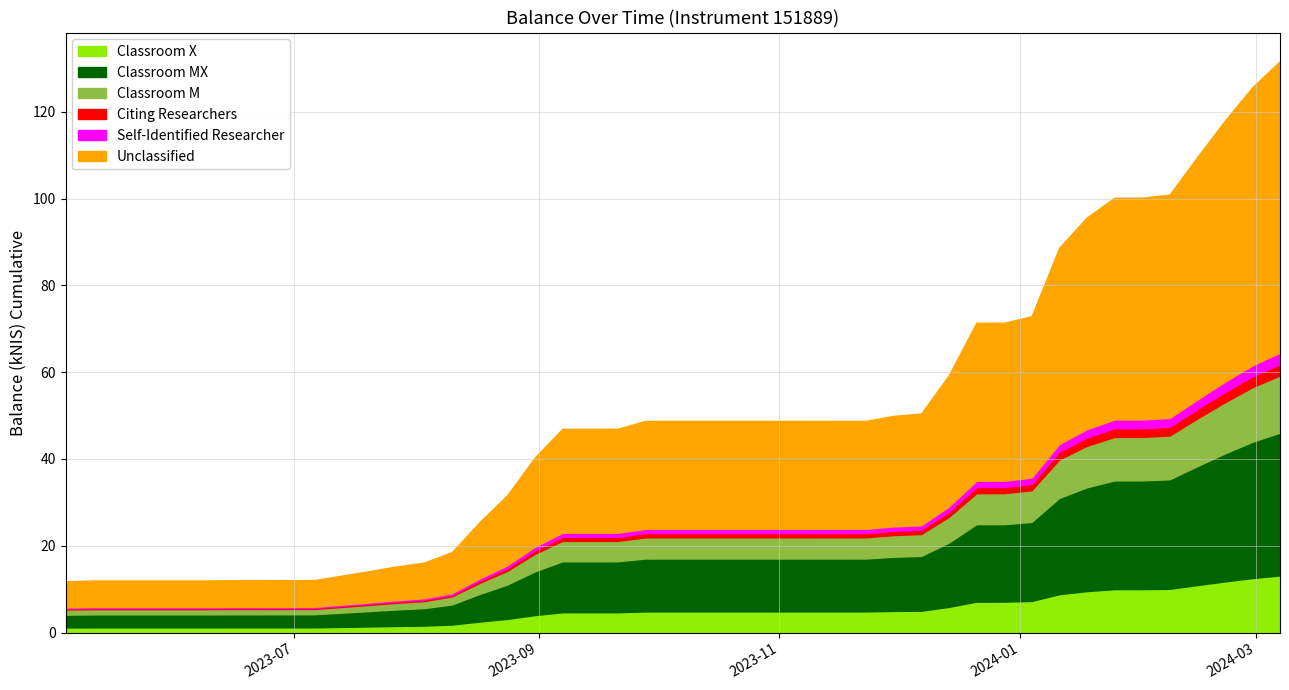

Does the chart display data point markers on the line(s)?

No